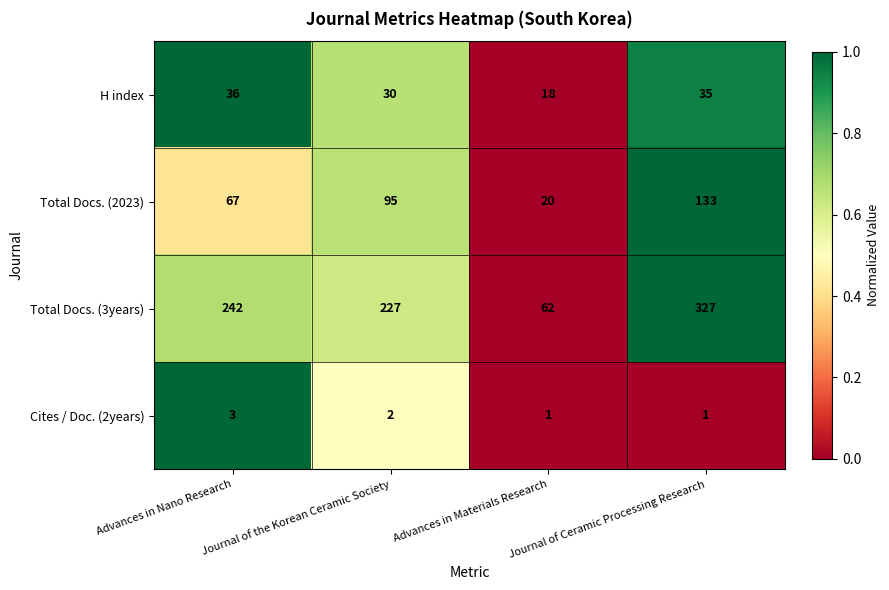

What is the sum of the Total Docs. (2023) values at Journal of the Korean Ceramic Society and Advances in Materials Research?

115